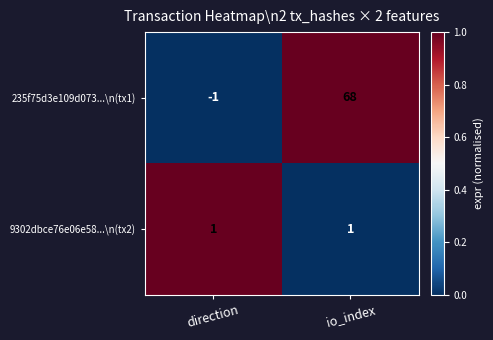

Reading left to right, extract all data points from this chart.

235f75d3e109d073...\n(tx1): -1	68
9302dbce76e06e58...\n(tx2): 1	1